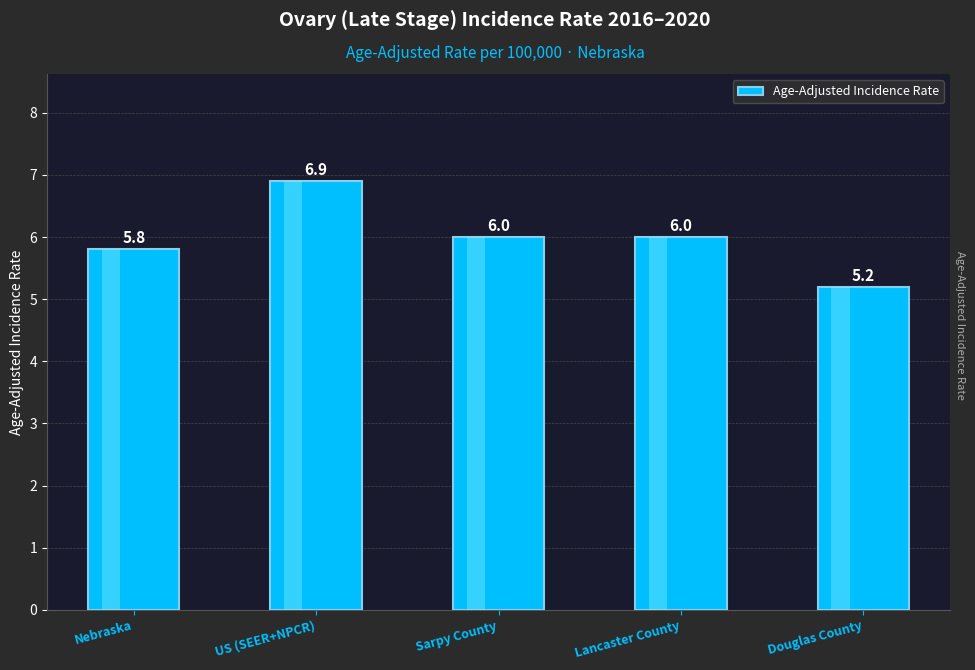

What is the sum of the values at US (SEER+NPCR) and Sarpy County?

12.9